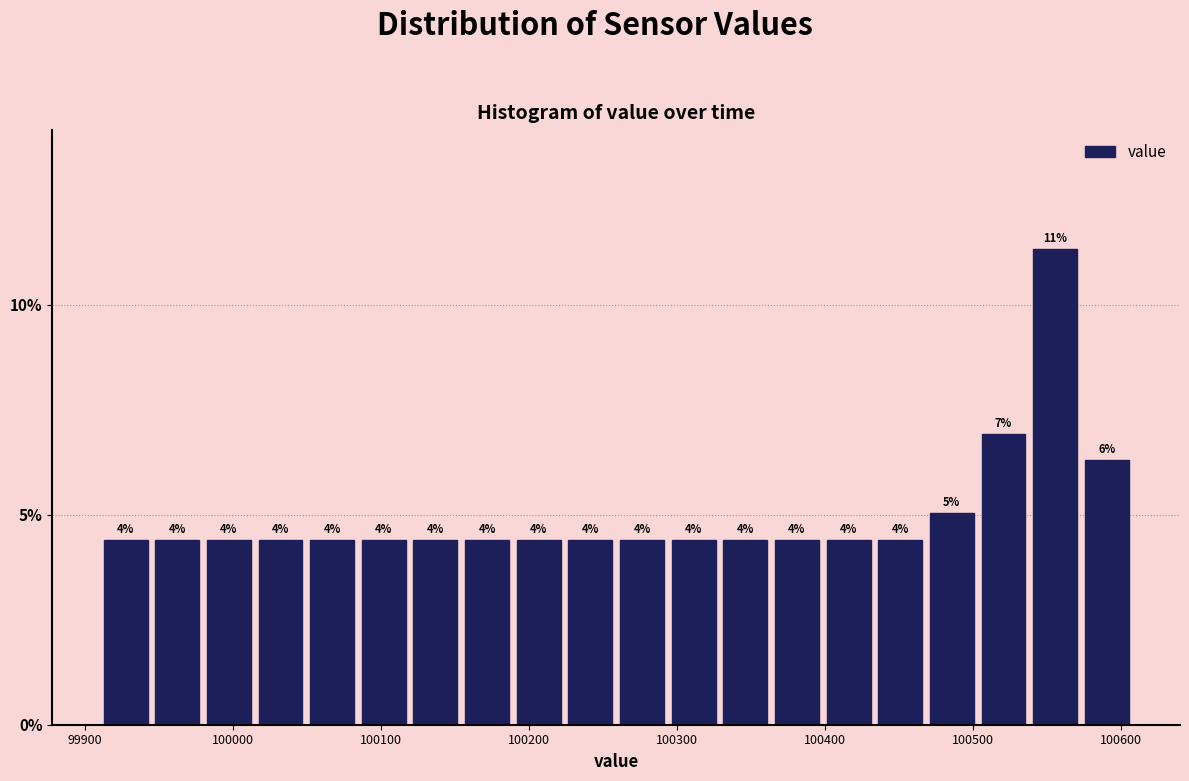

Around what value on the x-axis is the tallest bar? Give the approximate position of its centre, as read against the axis.

100560